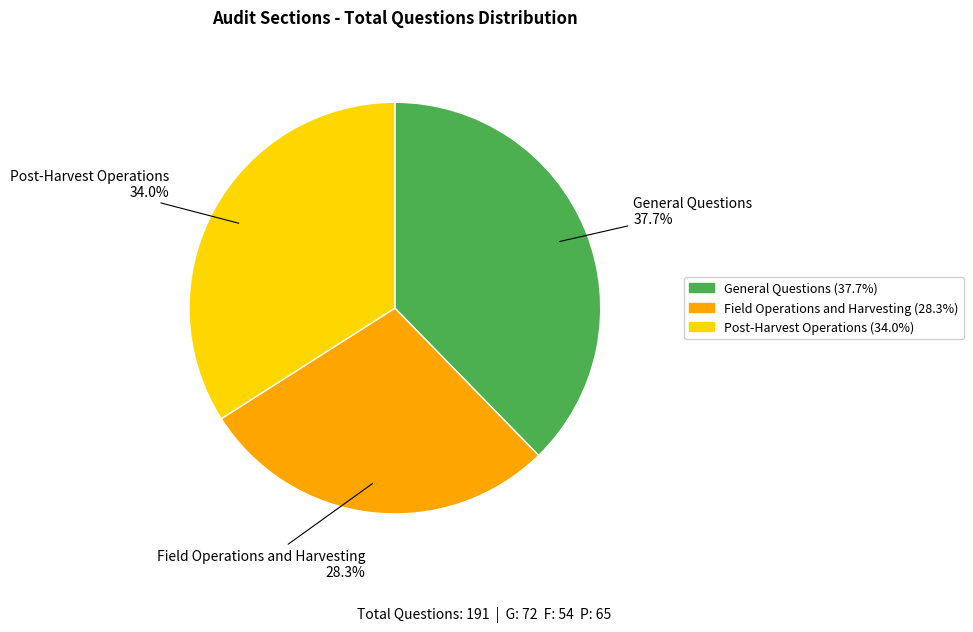

How much of the chart is everything except Post-Harvest Operations?

66.0%